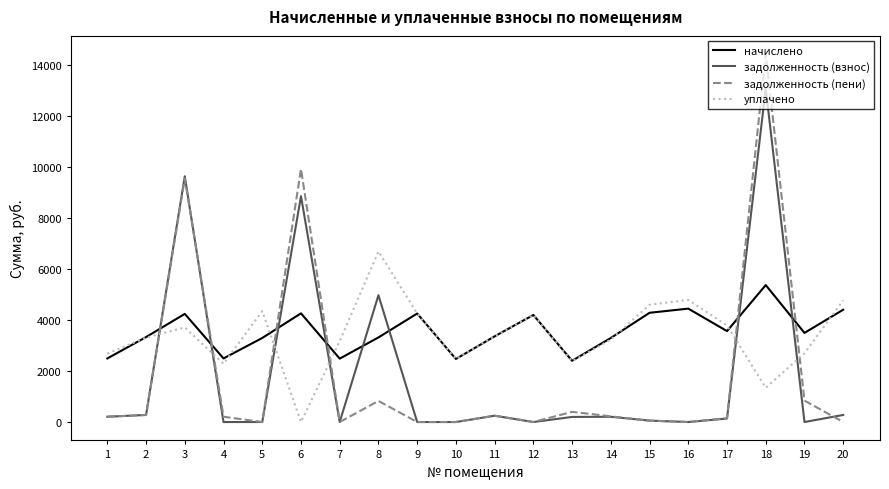

What is the minimum value for начислено?

2401.2